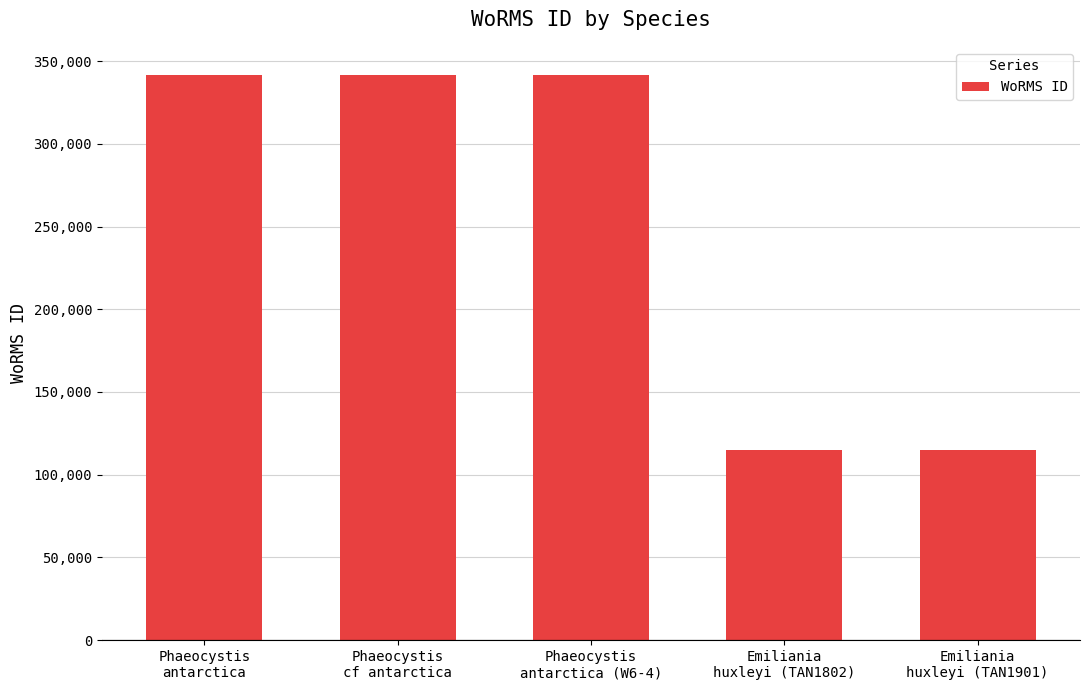

The chart shows a value of 95047 at Phaeocystis
cf antarctica. True or false?

False